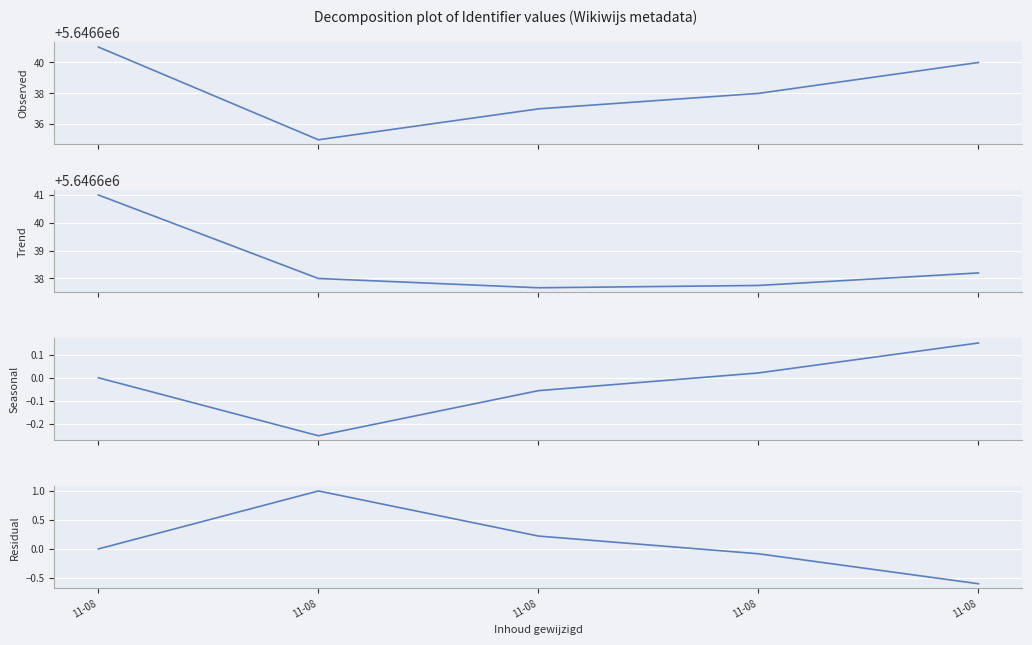

What are all the series names shown in the legend?

Observed, Trend, Seasonal, Residual